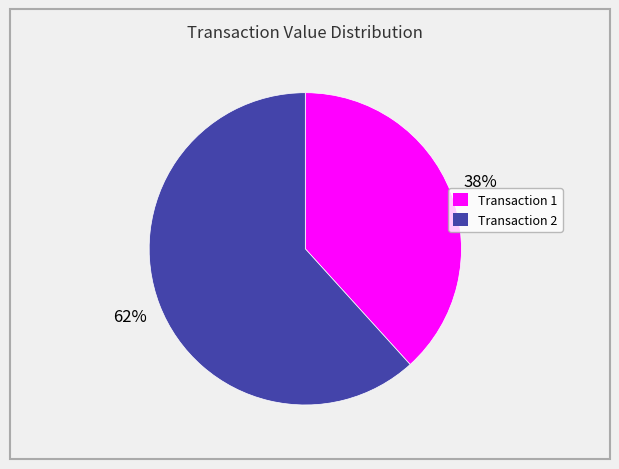

To the nearest percent, what is the average slice percentage?

50%